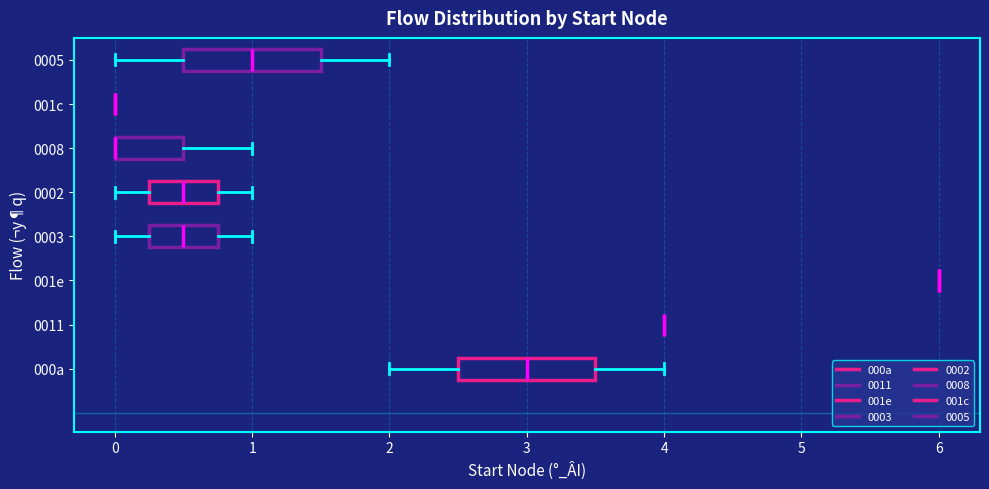

Reading bottom to top, read every box against the x-axis: the position of its median line, the range the box covers, and the ends of its whiskers. The values are not printed on the chart, so give them approximately, as read against the axis.

000a: median 3.0, box 2.5 to 3.5, whiskers 2.0 to 4.0
0011: box collapsed to a line at 4.0, whiskers 4.0 to 4.0
001e: box collapsed to a line at 6.0, whiskers 6.0 to 6.0
0003: median 0.5, box 0.3 to 0.8, whiskers 0.0 to 1.0
0002: median 0.5, box 0.3 to 0.8, whiskers 0.0 to 1.0
0008: median 0.0 (drawn on the box's left edge), box 0.0 to 0.5, whiskers 0.0 to 1.0
001c: box collapsed to a line at 0.0, whiskers 0.0 to 0.0
0005: median 1.0, box 0.5 to 1.5, whiskers 0.0 to 2.0